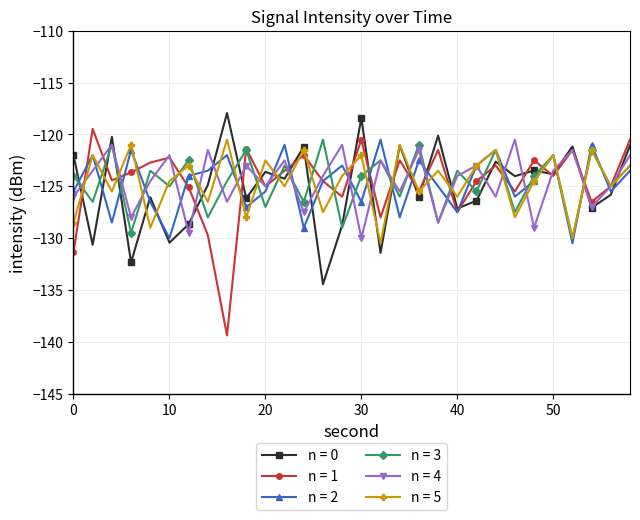

What is the lowest value of the n = 2 series?

-130.5